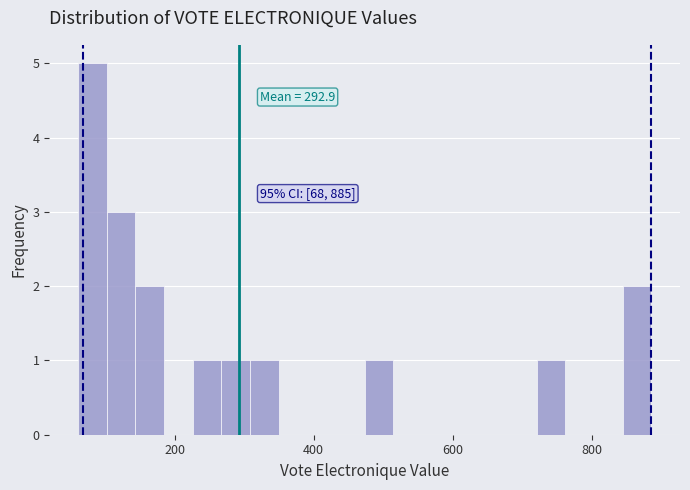

Around what value on the x-axis is the tallest bar? Give the approximate position of its centre, as read against the axis.

80